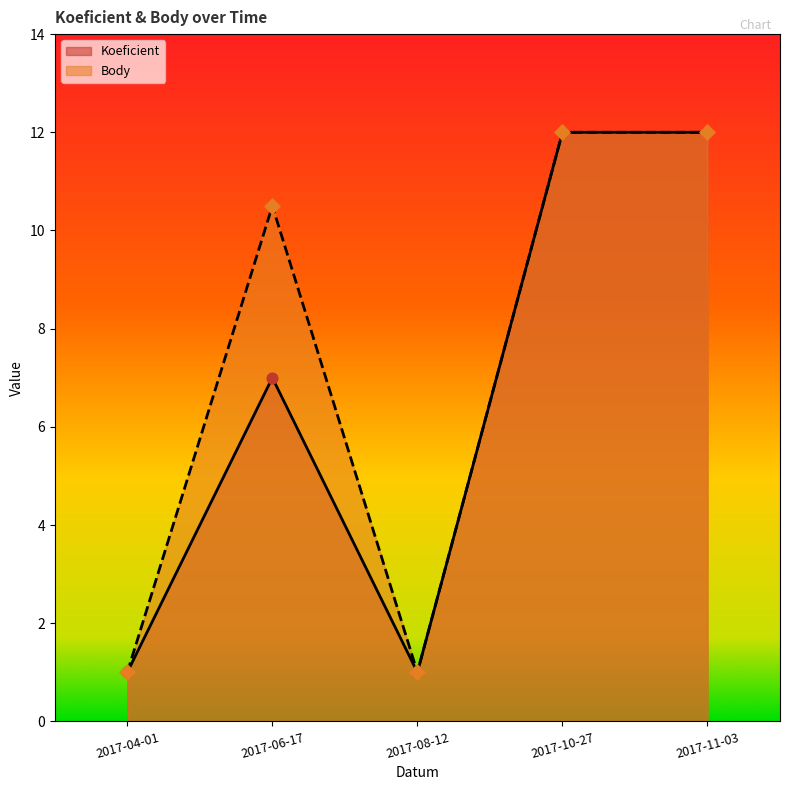

What is the total value across all series at 2017-06-17?

17.5